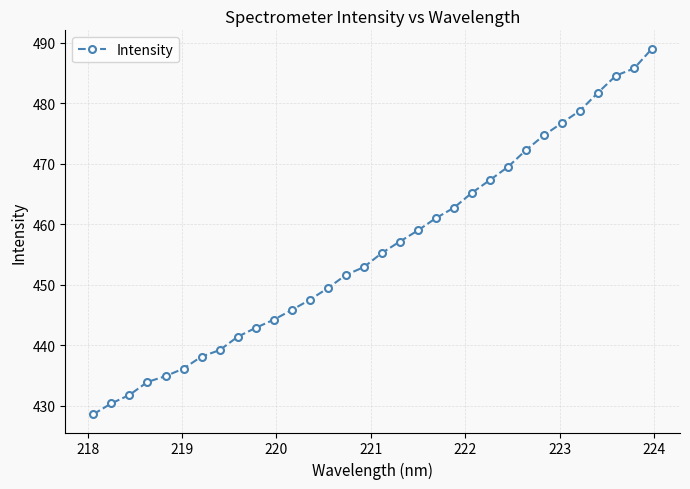

What is the greatest value displayed?

489.0